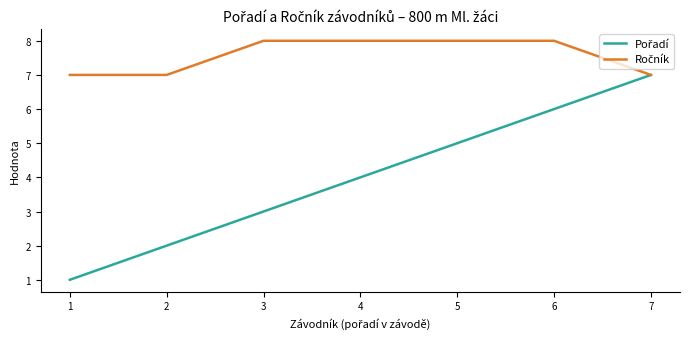

How many distinct data groups are displayed?

2